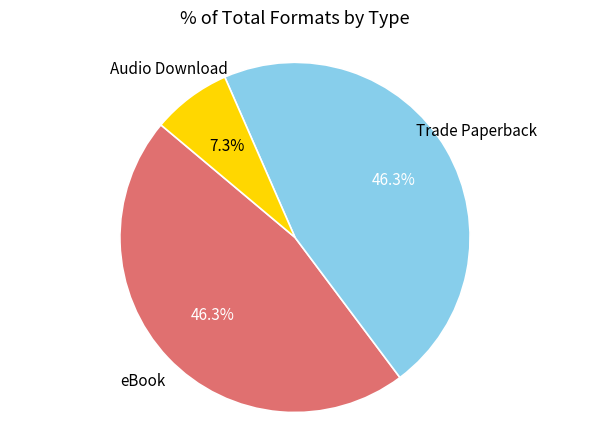

Is there any slice that represents more than half of the pie?

No